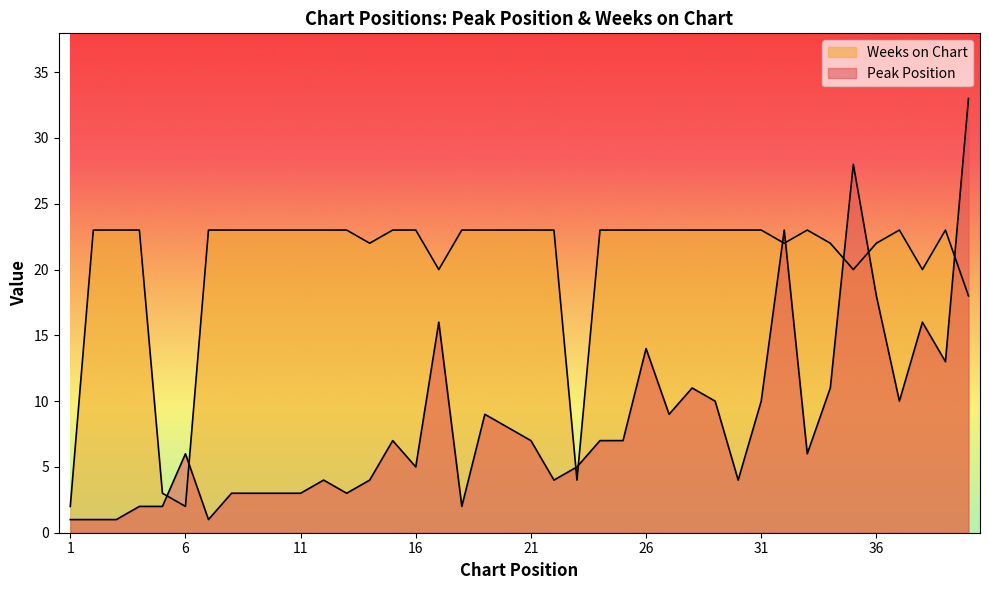

True or false: Weeks on Chart has a value of 22 at 34.

True